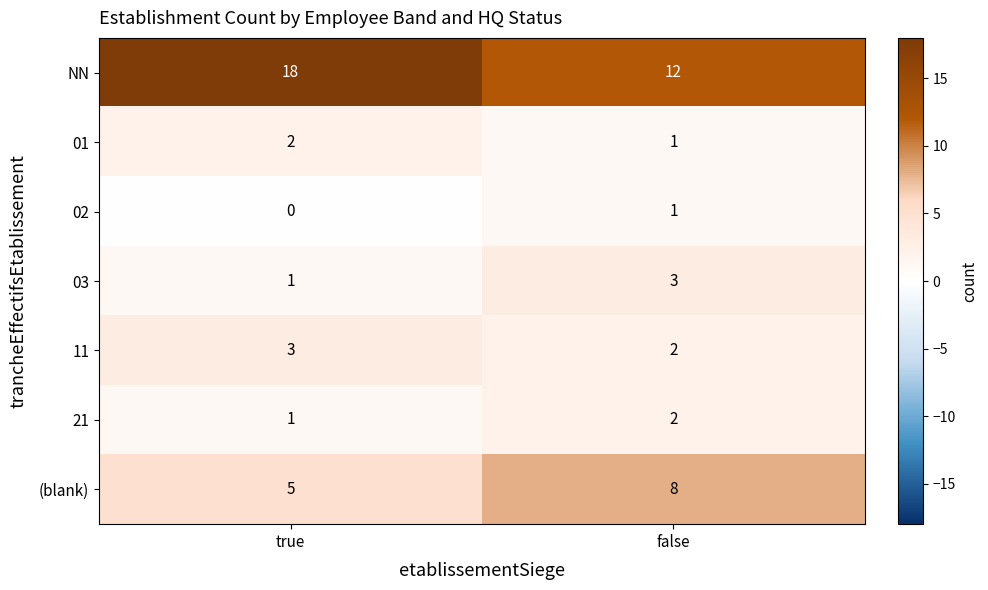

True or false: NN has a value of 19 at false.

False